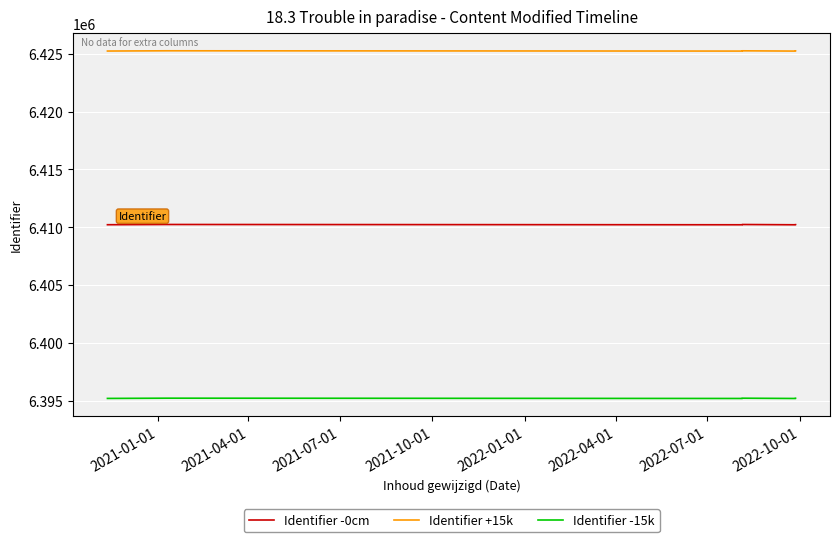

The Identifier -15k series shows 8635404 at 8. True or false?

False